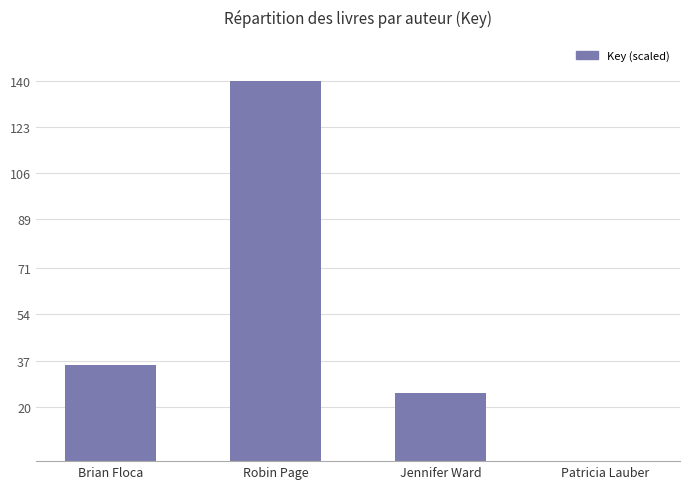

What is the difference between the values at Patricia Lauber and Robin Page?

139.9